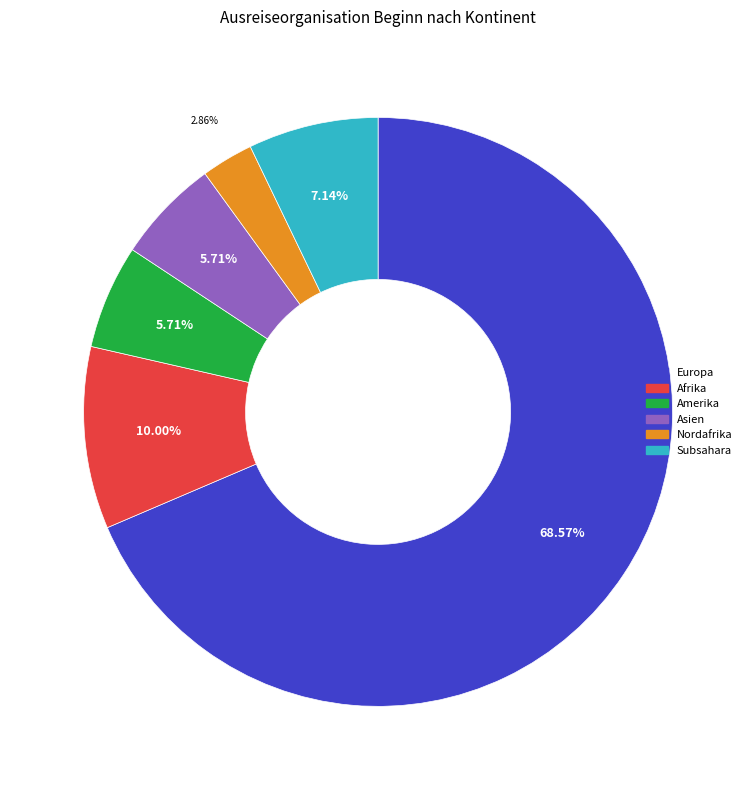

Is there a majority slice in this chart?

Yes